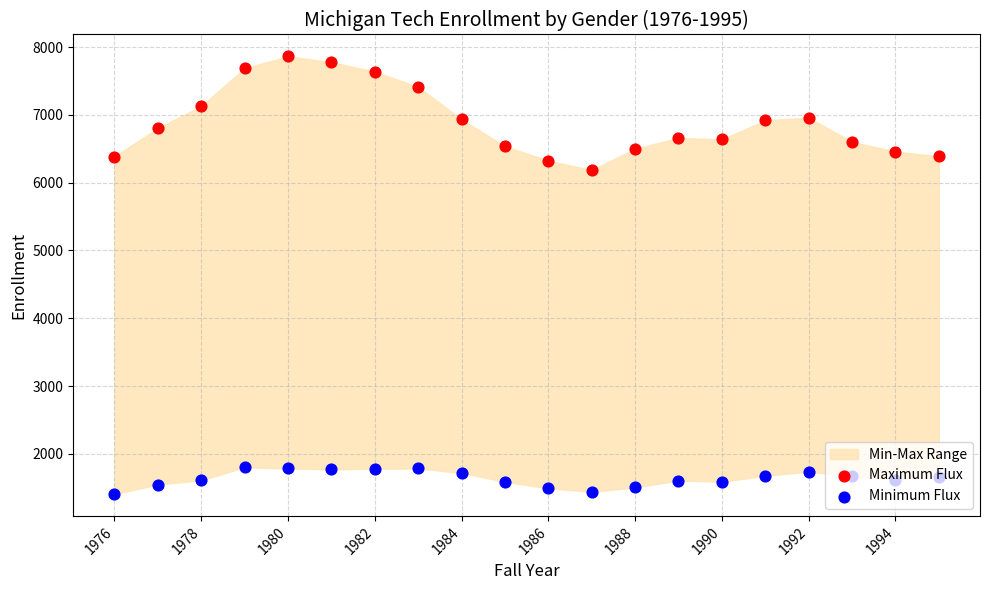

Is the value of Minimum Flux at 1994 greater than the value of Maximum Flux at 1978?

No